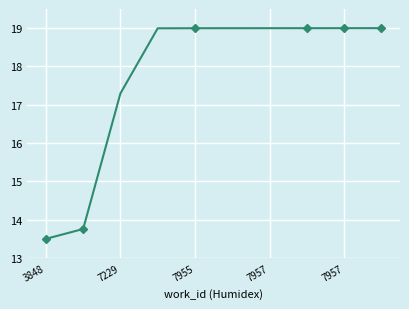

What is the smallest value displayed?

13.5